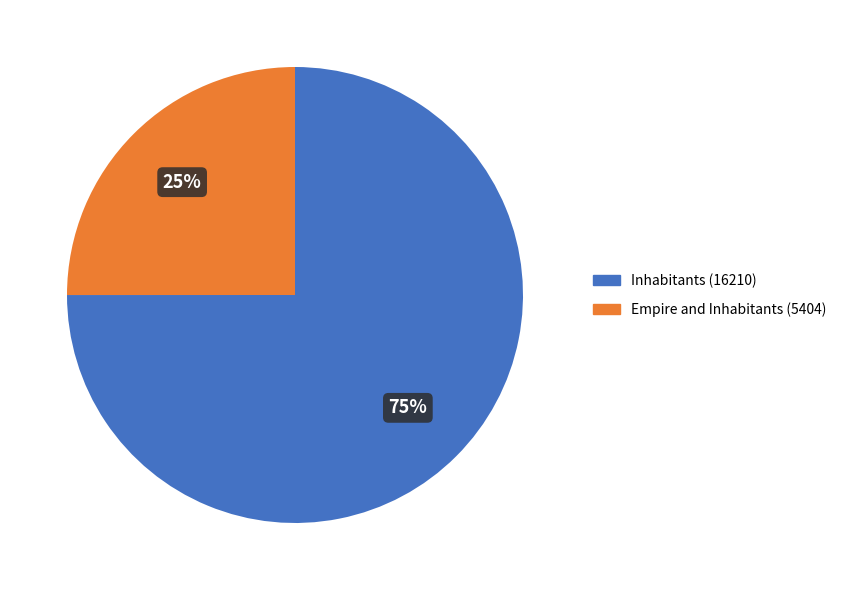

Does any single category account for the majority?

Yes